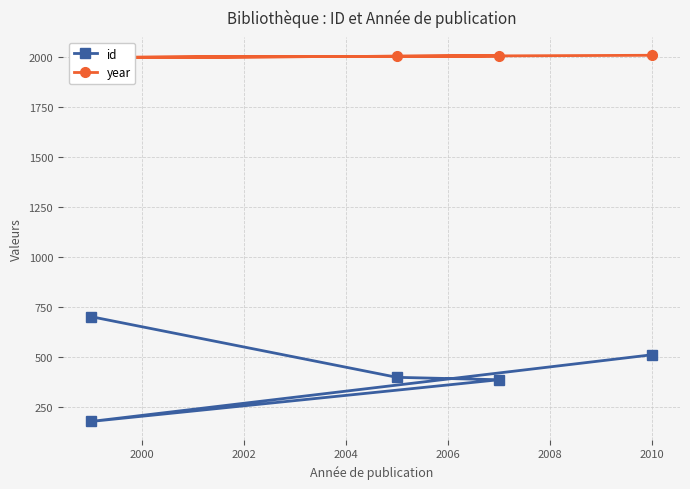

How many series are shown in this chart?

2